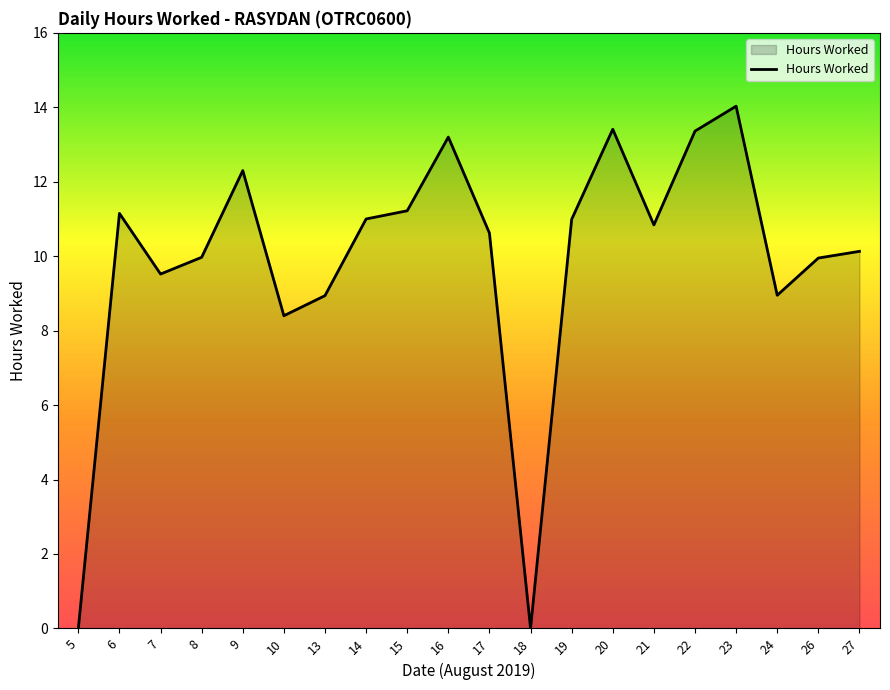

True or false: the data shows 2.8 at 21.

False